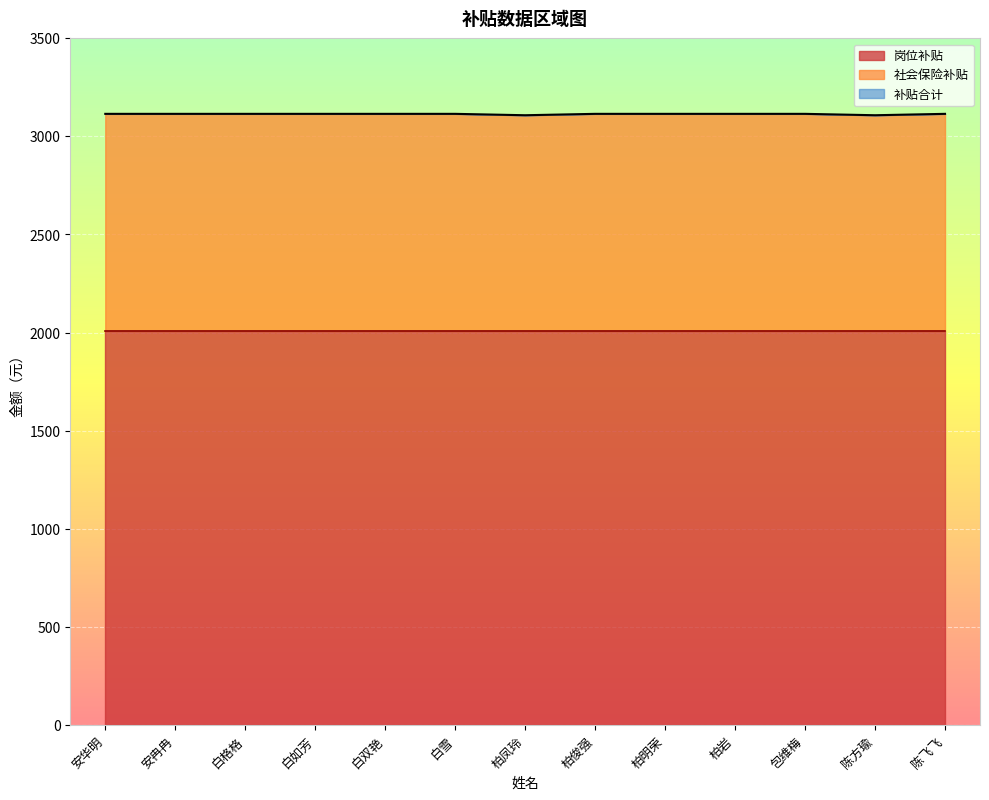

In 社会保险补贴, how many points are lower than both neighbors (excluding endpoints)?

2